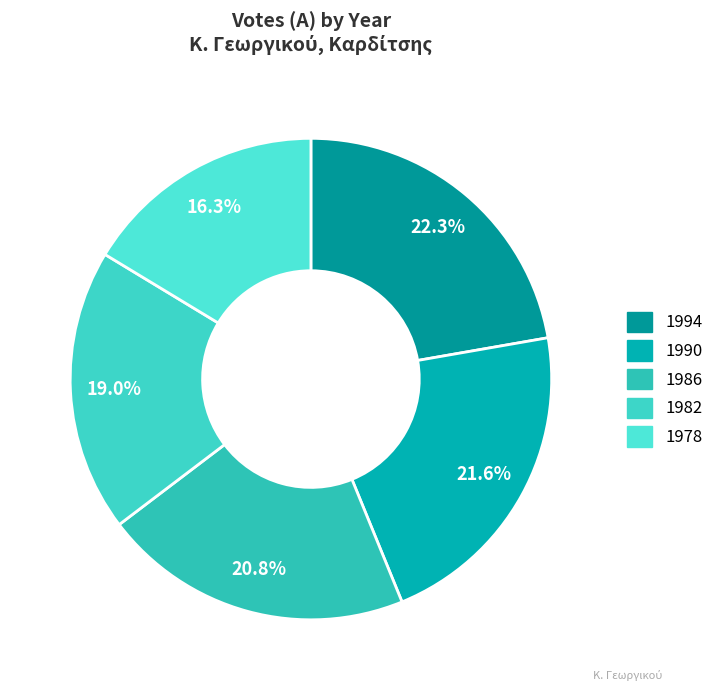

Which has a higher value, 1986 or 1990?

1990